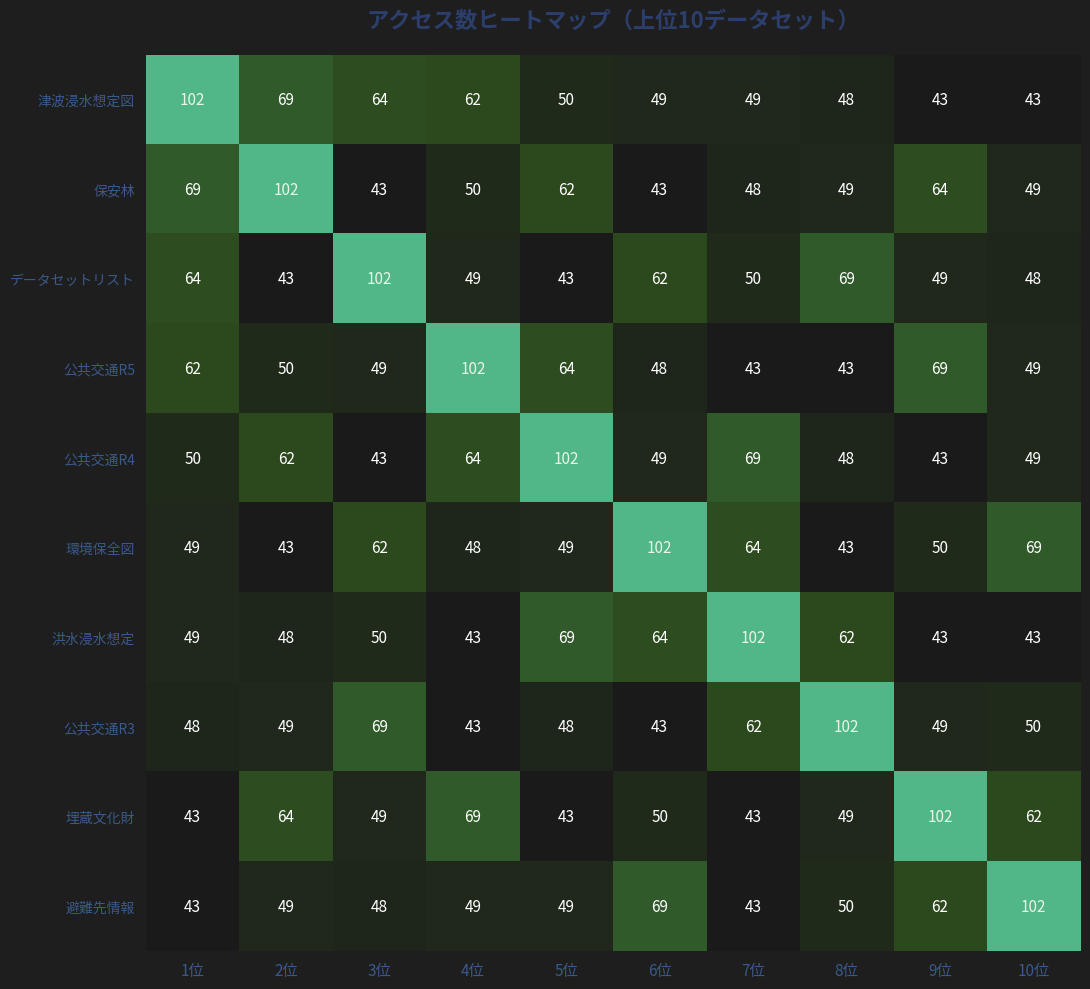

What is the spread (max minus min) of values at 7位?

59